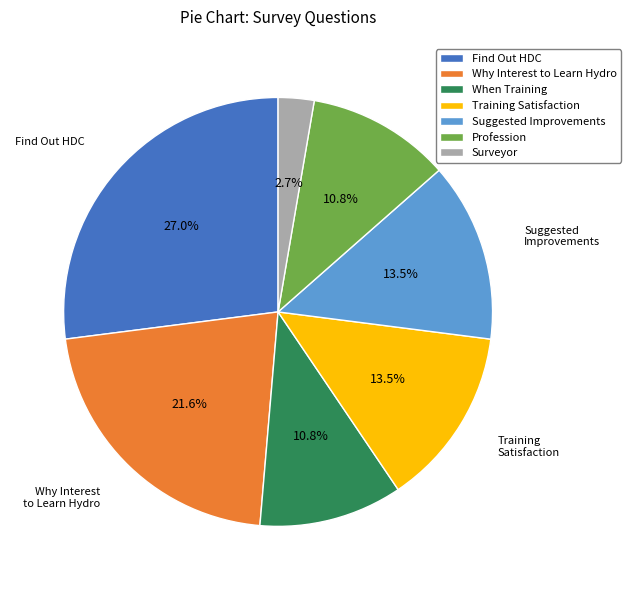

Approximately how many times larger is the value at Profession compared to When Training?

1.0